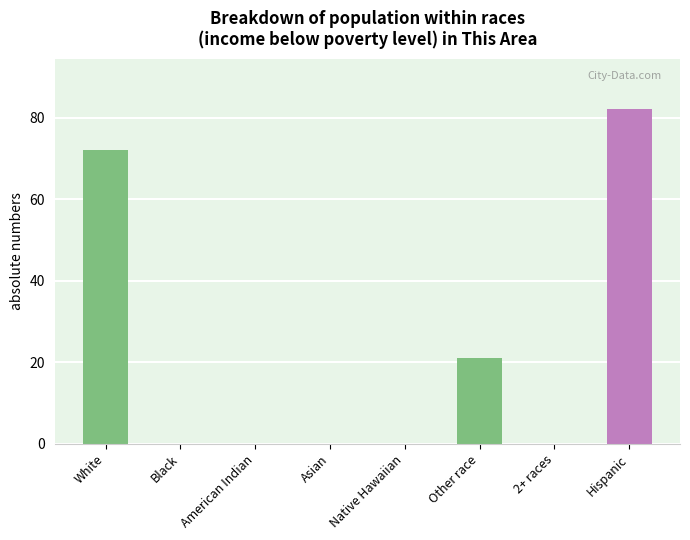

What is the sum of all values?

175